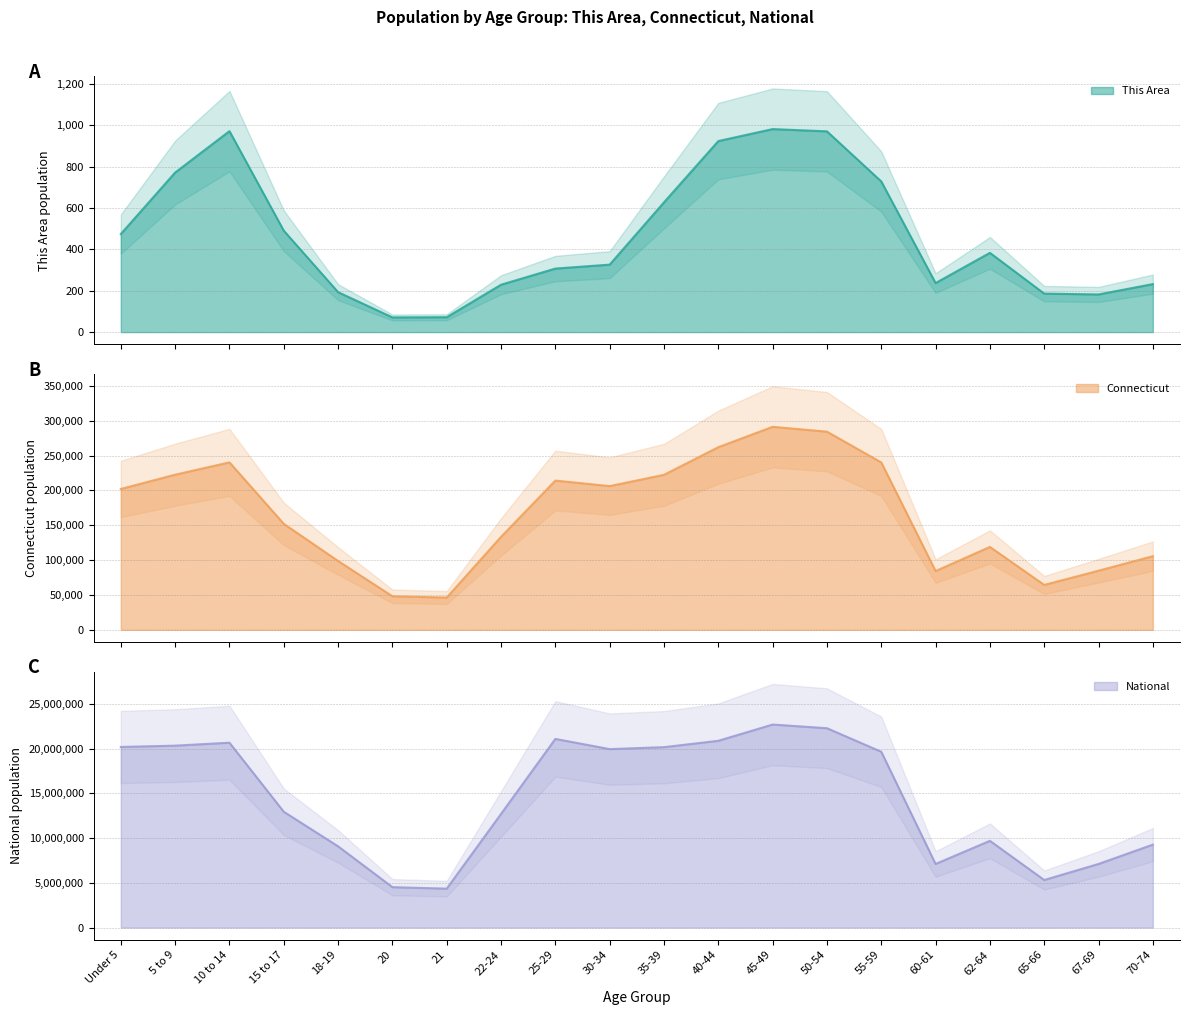

True or false: This Area and Connecticut intersect in this chart.

False